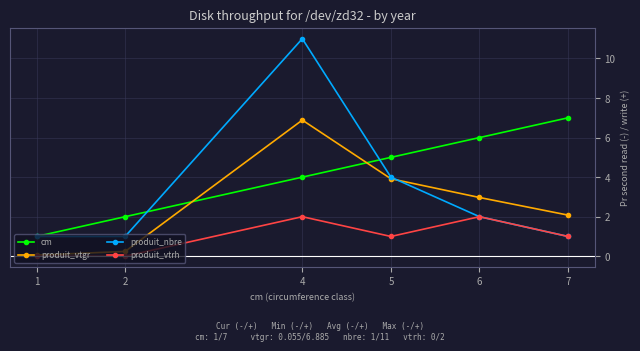

List the labels in order of cm value, largest first.

7, 6, 5, 4, 2, 1